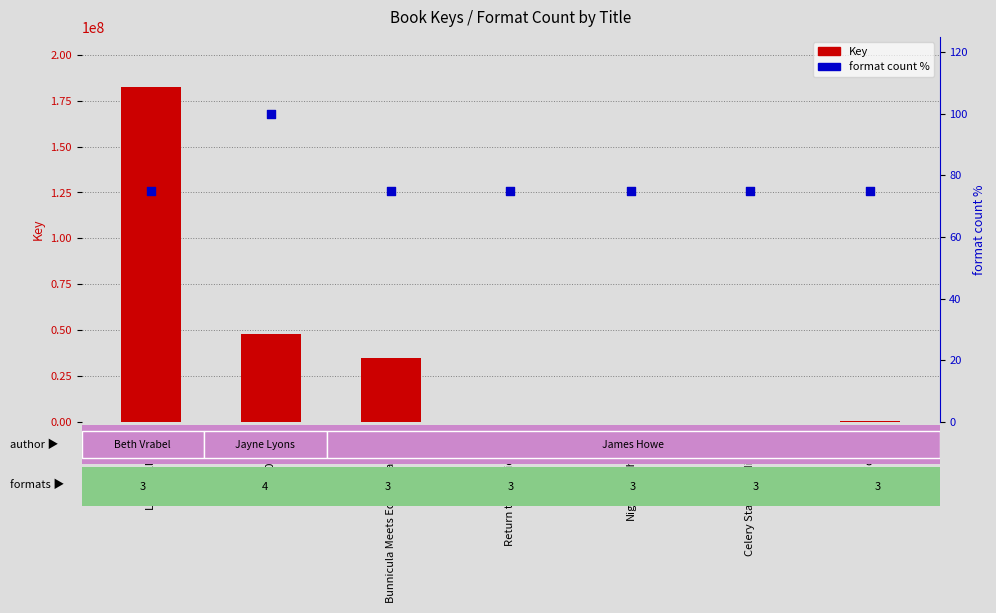

At how many categories does at least one series exceed 158341280?

1